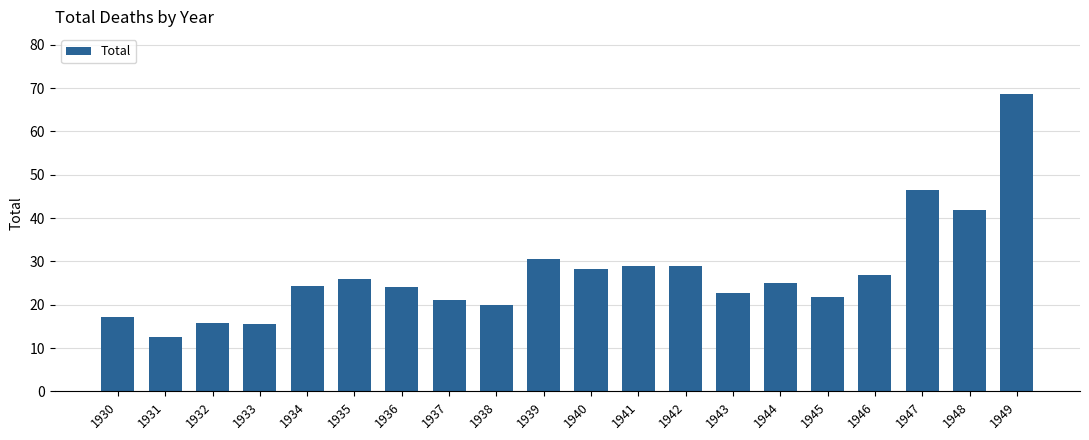

Count the number of data series in this chart.

1